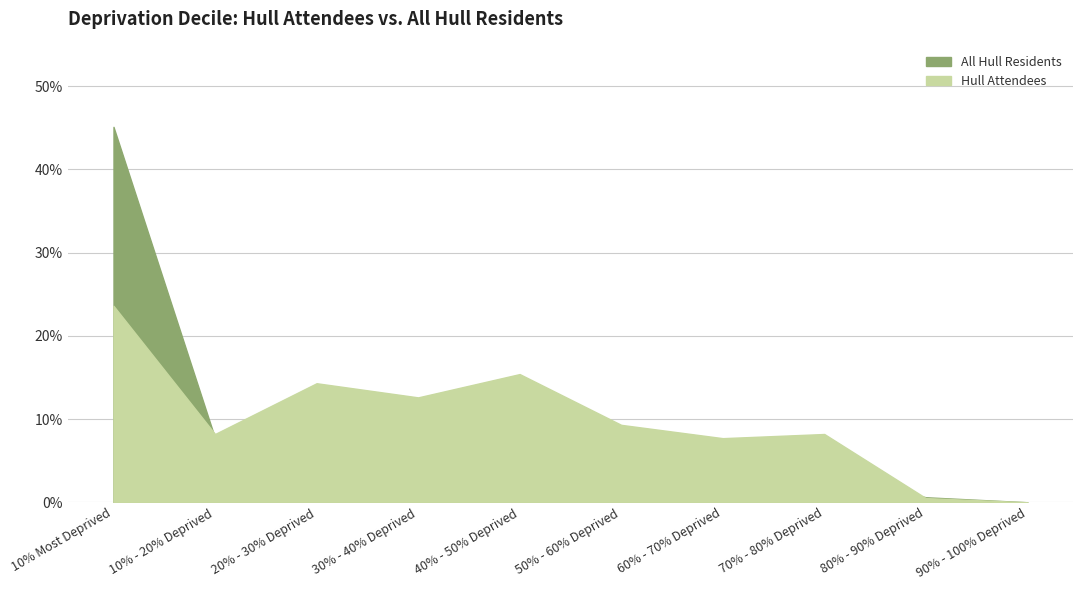

Does the chart have visible grid lines?

Yes